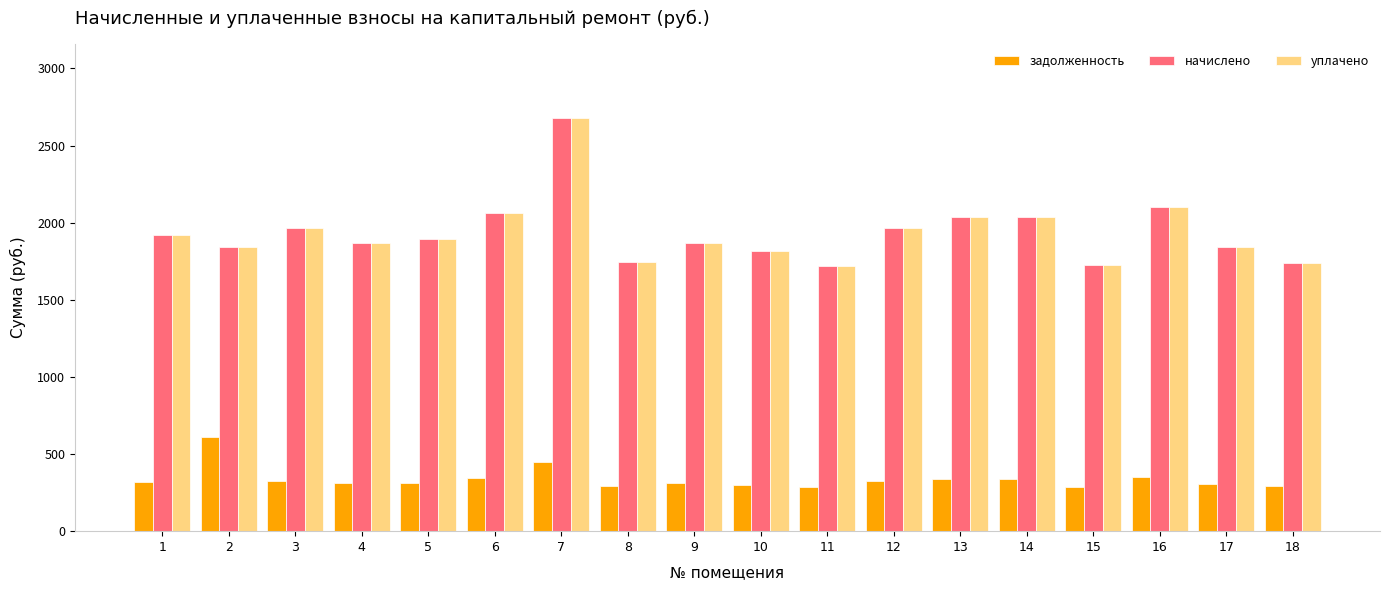

What is the average value of the начислено series?

1934.9